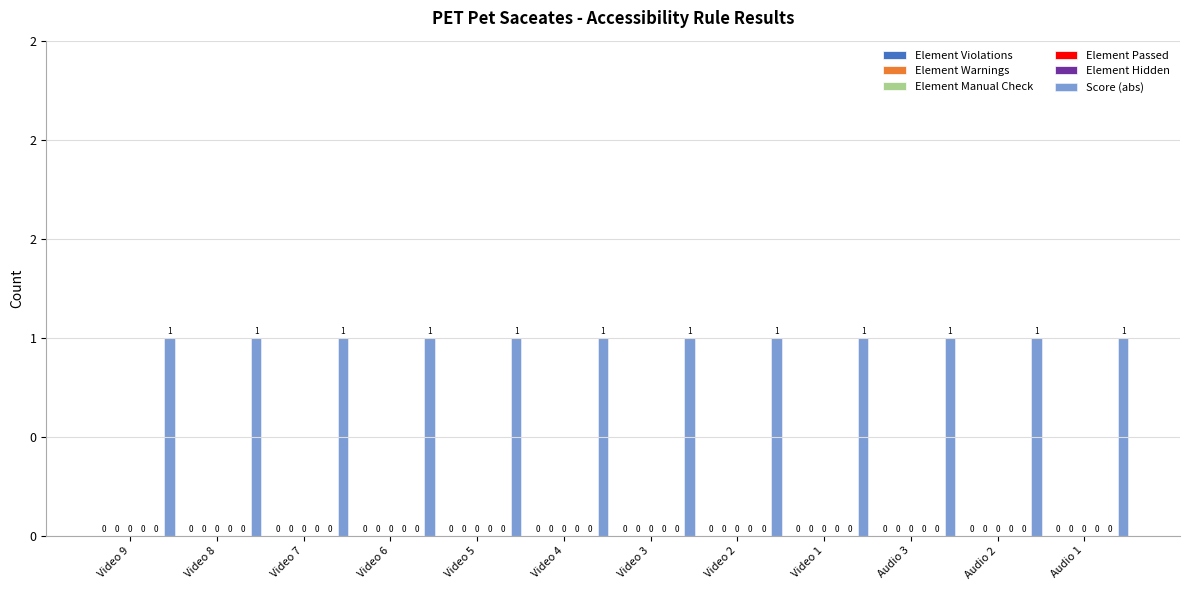

How many groups of bars are there?

12